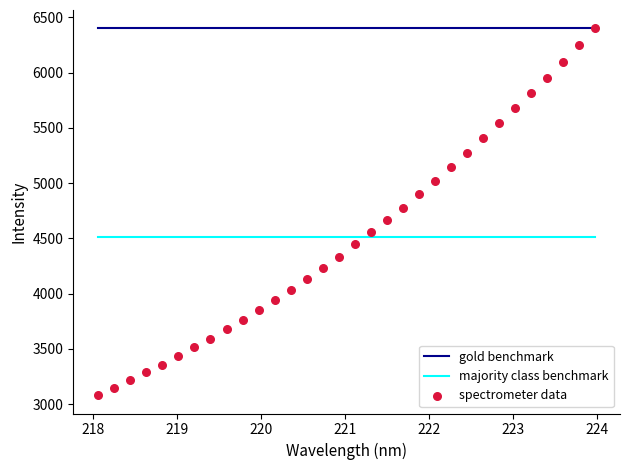

What is the range of X values (max minus min)?

5.9